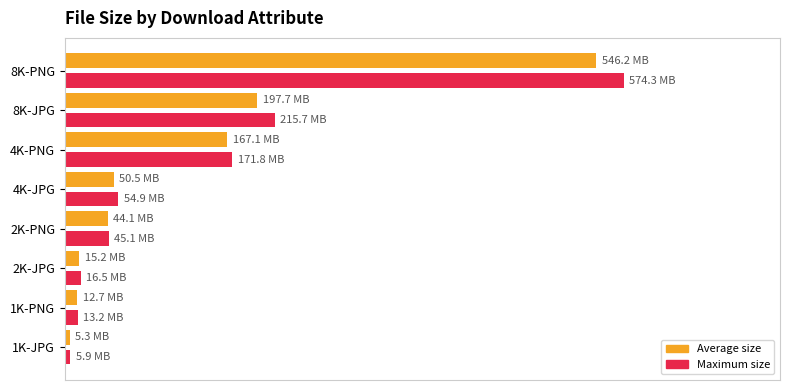

Where is Maximum size nearest to the value 290100346?

8K-JPG